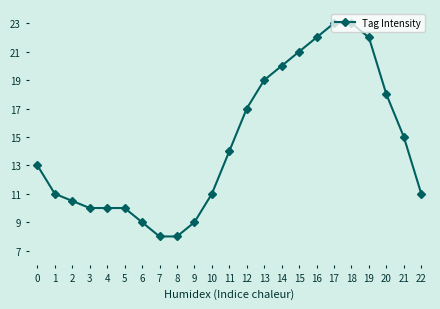

What is the smallest value displayed?

8.0